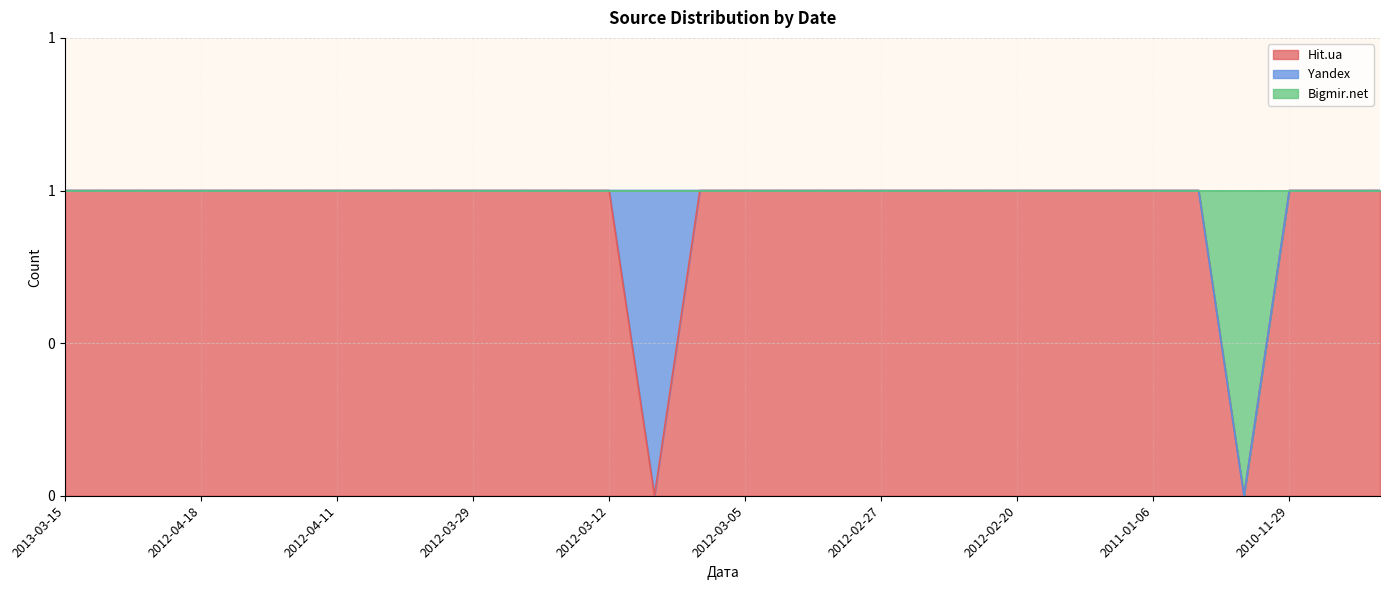

True or false: Hit.ua and Bigmir.net intersect in this chart.

False